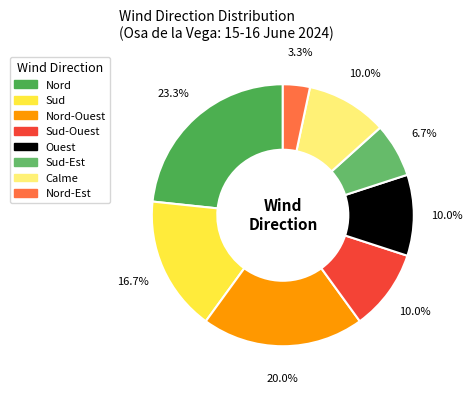

Which has a higher value, Nord-Est or Ouest?

Ouest